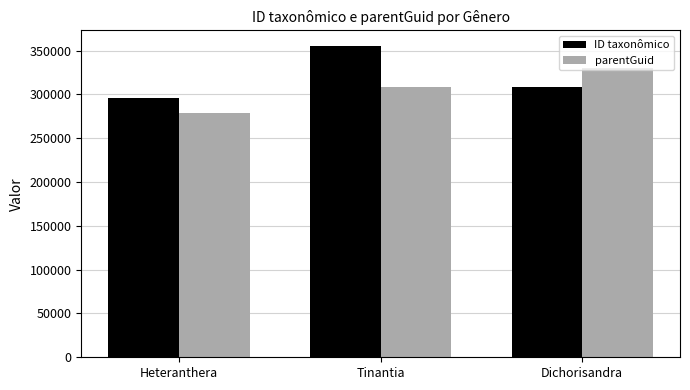

What is the average value of the ID taxonômico series?

319752